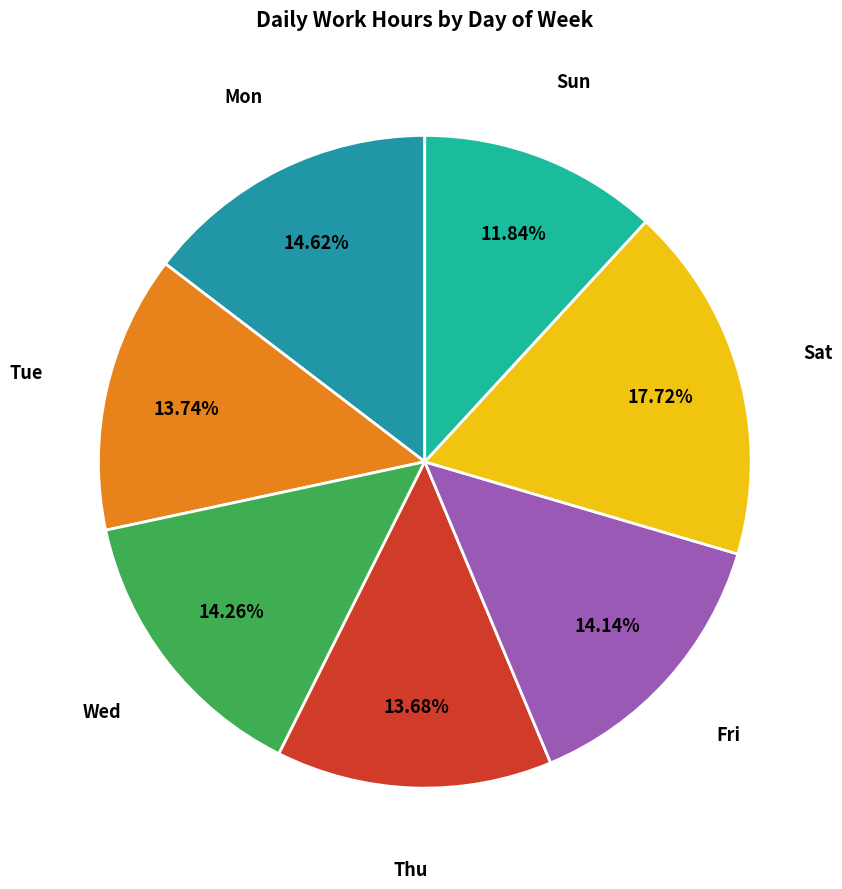

What percentage do Tue and Mon together represent?

28.4%